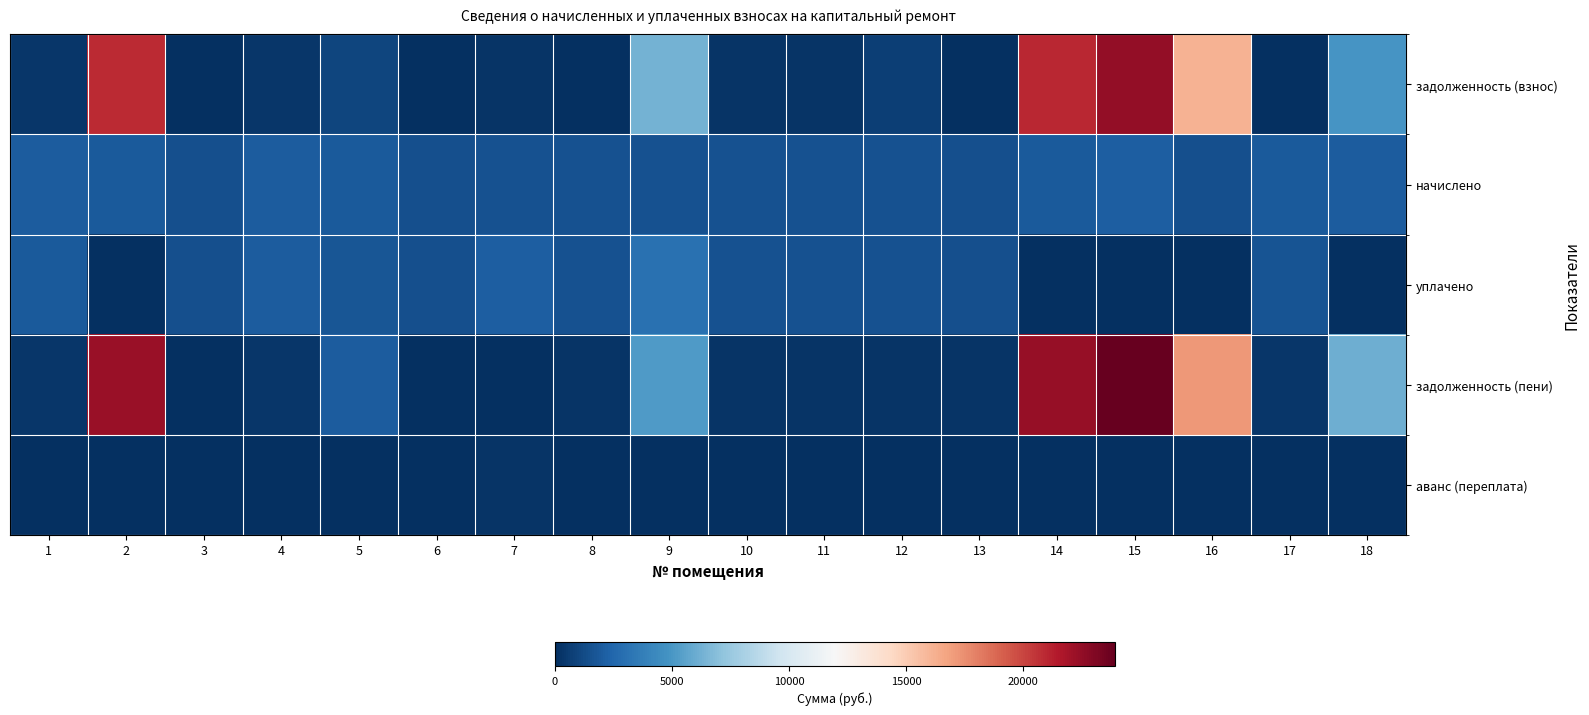

Which series has the largest total across all categories?

задолженность (пени)